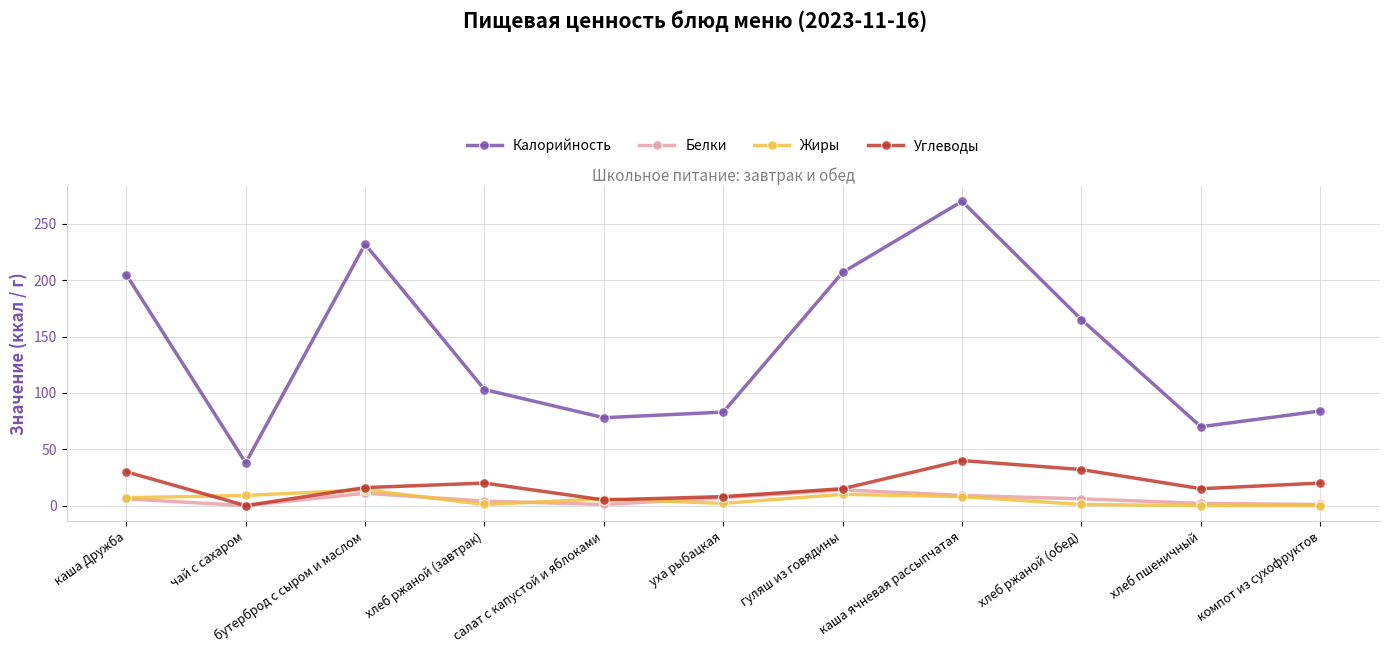

Which series has the largest range (max minus min)?

Калорийность